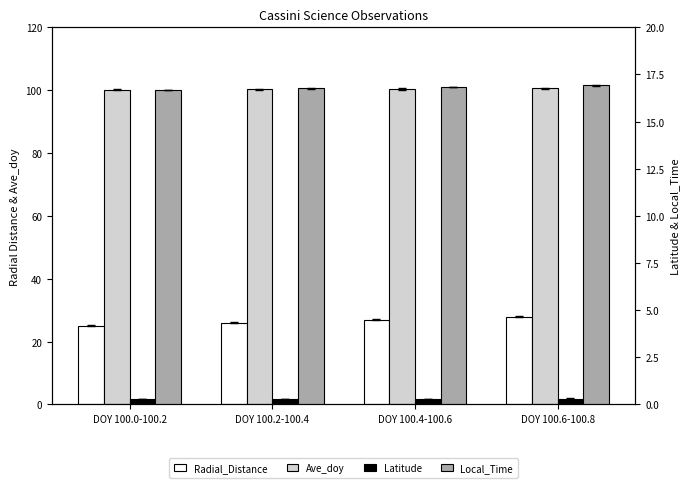

How many bars are there in each group?

4